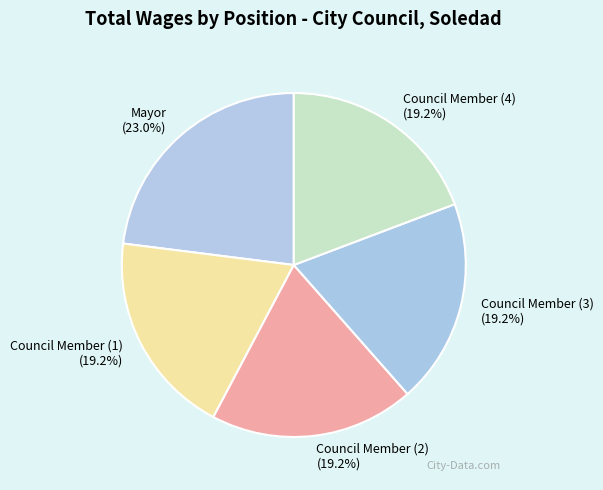

Do Council Member (4) and Mayor together represent more than half of the pie?

No